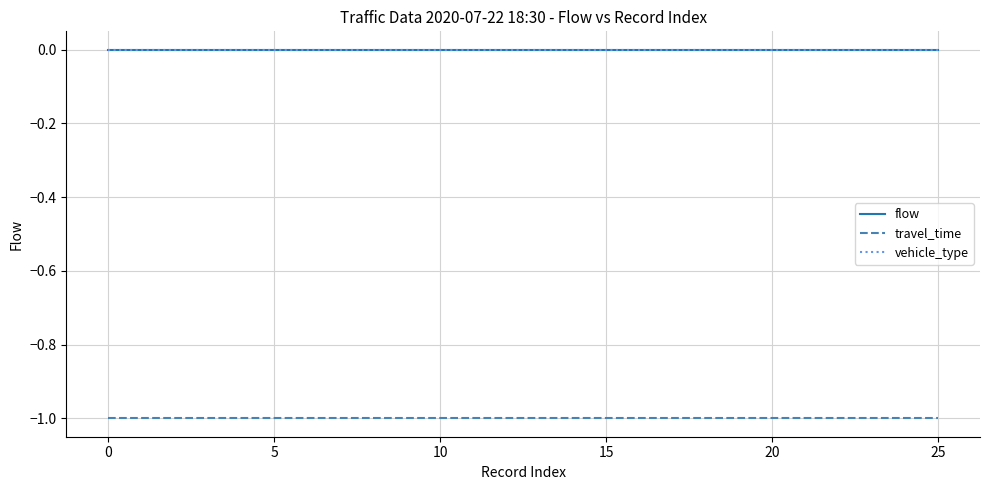

Does the chart display data point markers on the line(s)?

No